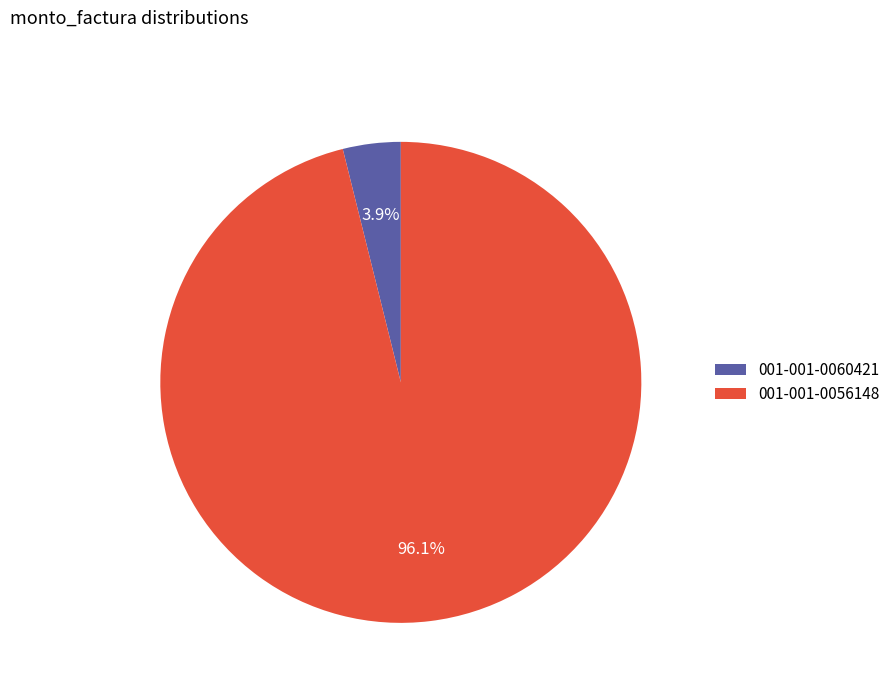

Is it true that 001-001-0060421 is 4% of the pie?

True